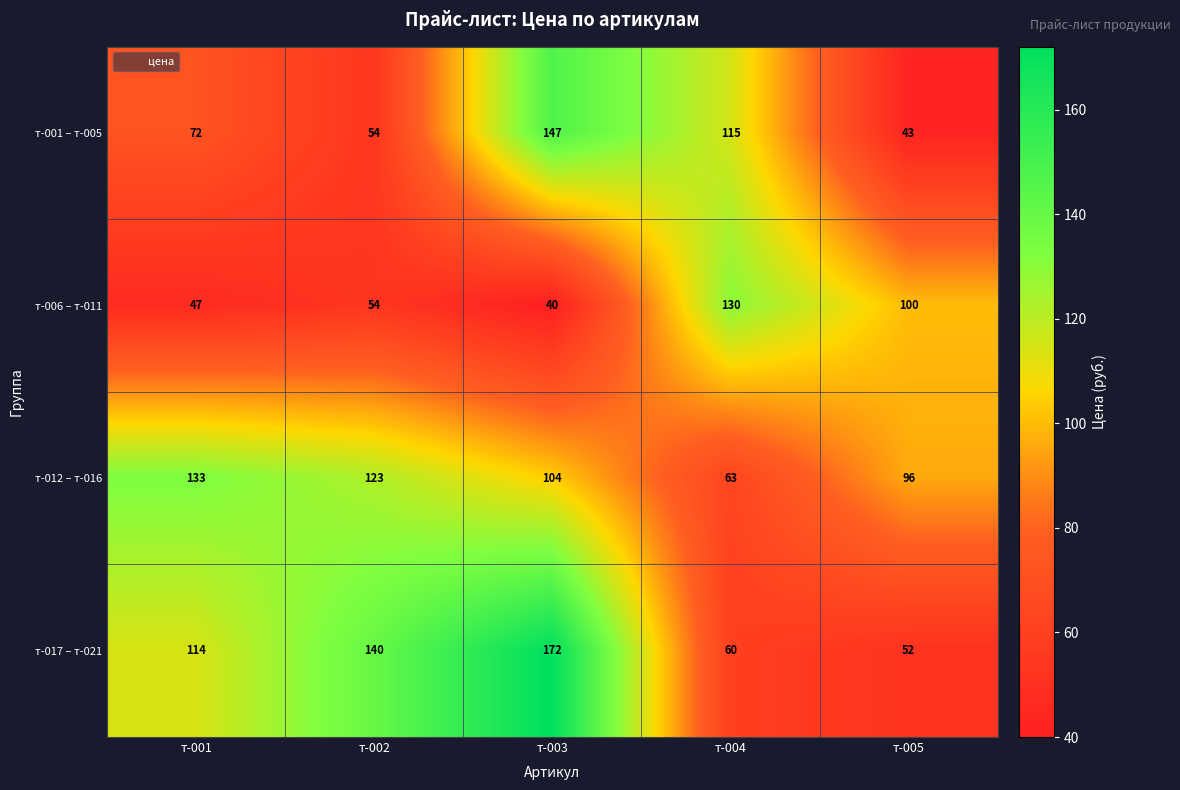

Reading left to right, transcribe all the data shown in this chart.

т-001 – т-005: 72	54	147	115	43
т-006 – т-011: 47	54	40	130	100
т-012 – т-016: 133	123	104	63	96
т-017 – т-021: 114	140	172	60	52